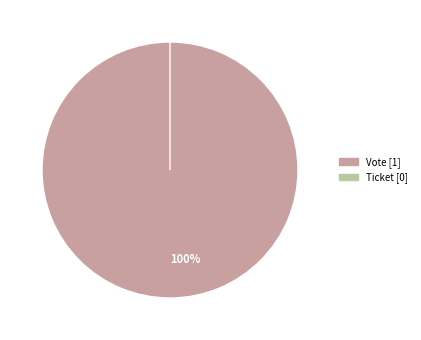

What is the largest slice in the pie chart?

Vote